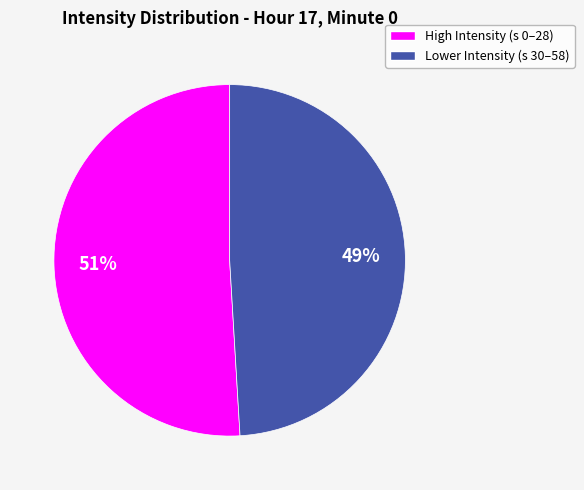

Is there any slice that represents more than half of the pie?

Yes